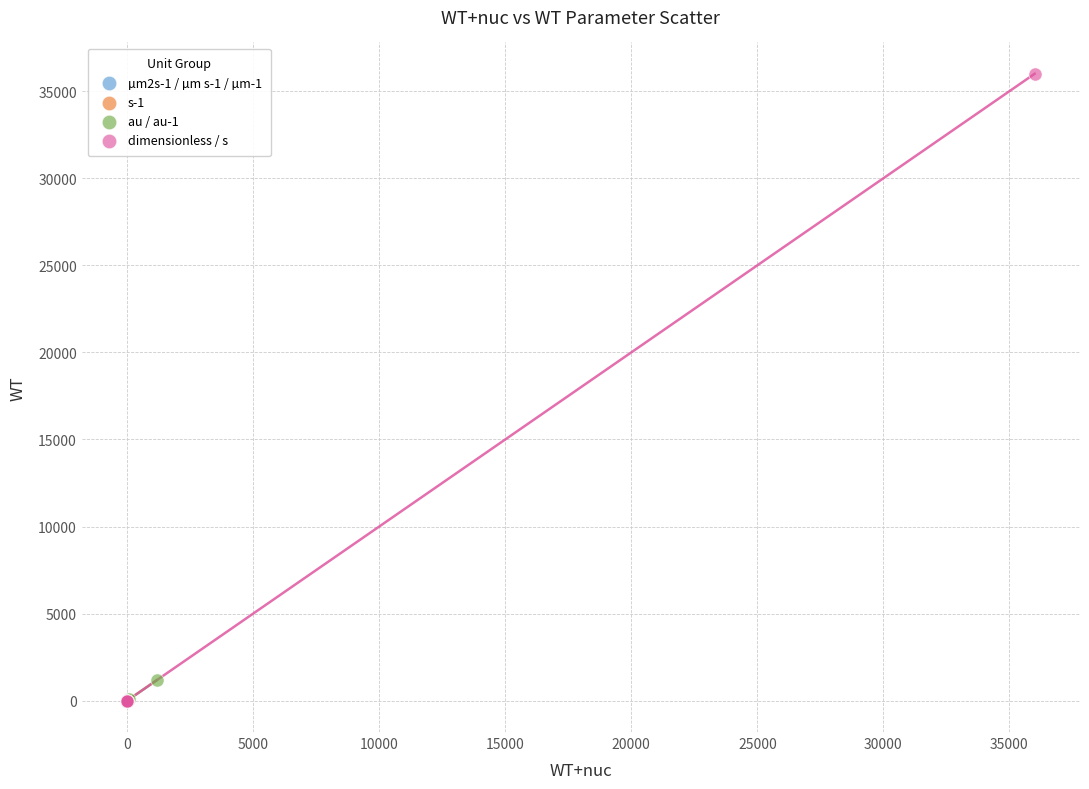

Which series contains the highest Y value?

dimensionless / s